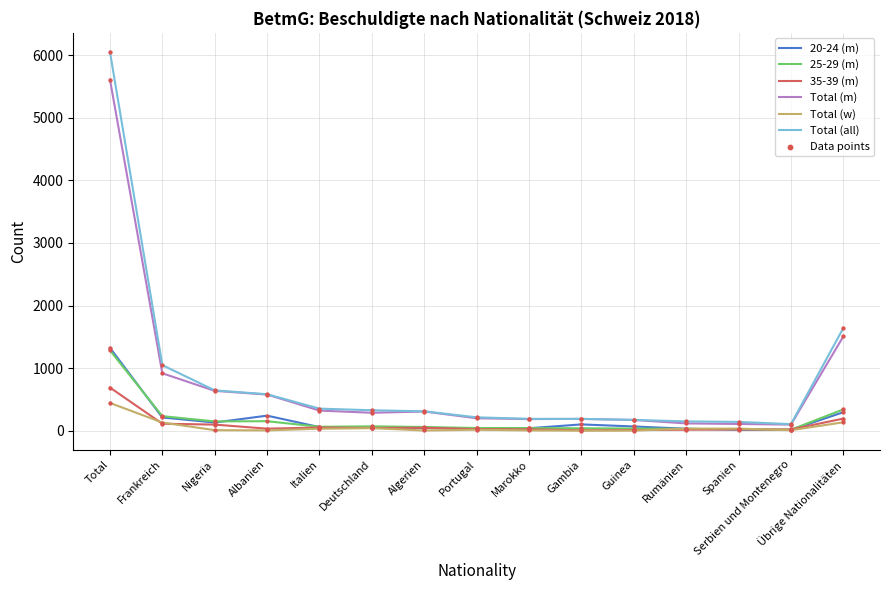

Is the value of 25-29 (m) at Rumänien greater than the value of Total (all) at Algerien?

No